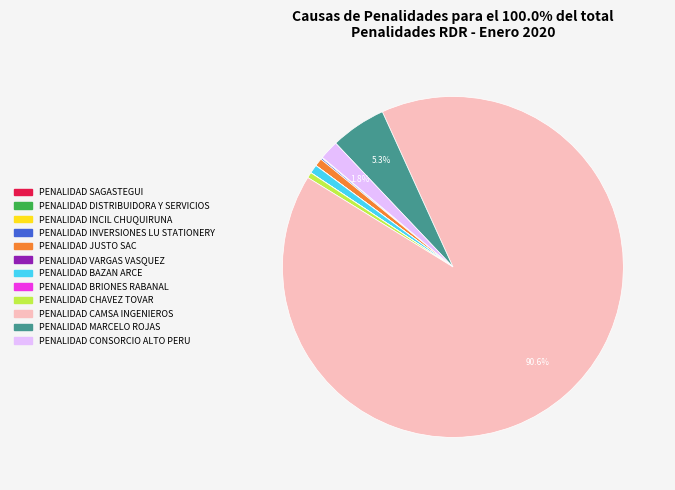

What is the ratio of the value at PENALIDAD BAZAN ARCE to the value at PENALIDAD CHAVEZ TOVAR?

1.5